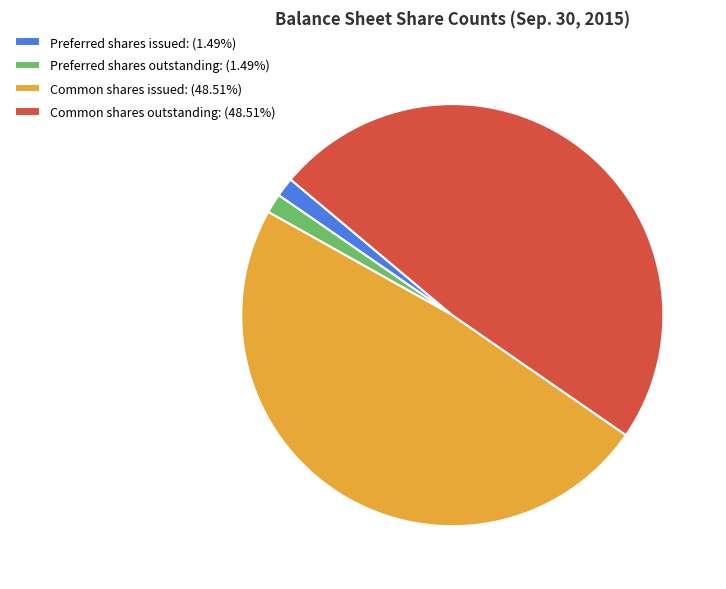

What is the ratio of the value at Common shares outstanding: (48.51%) to the value at Preferred shares issued: (1.49%)?

32.5